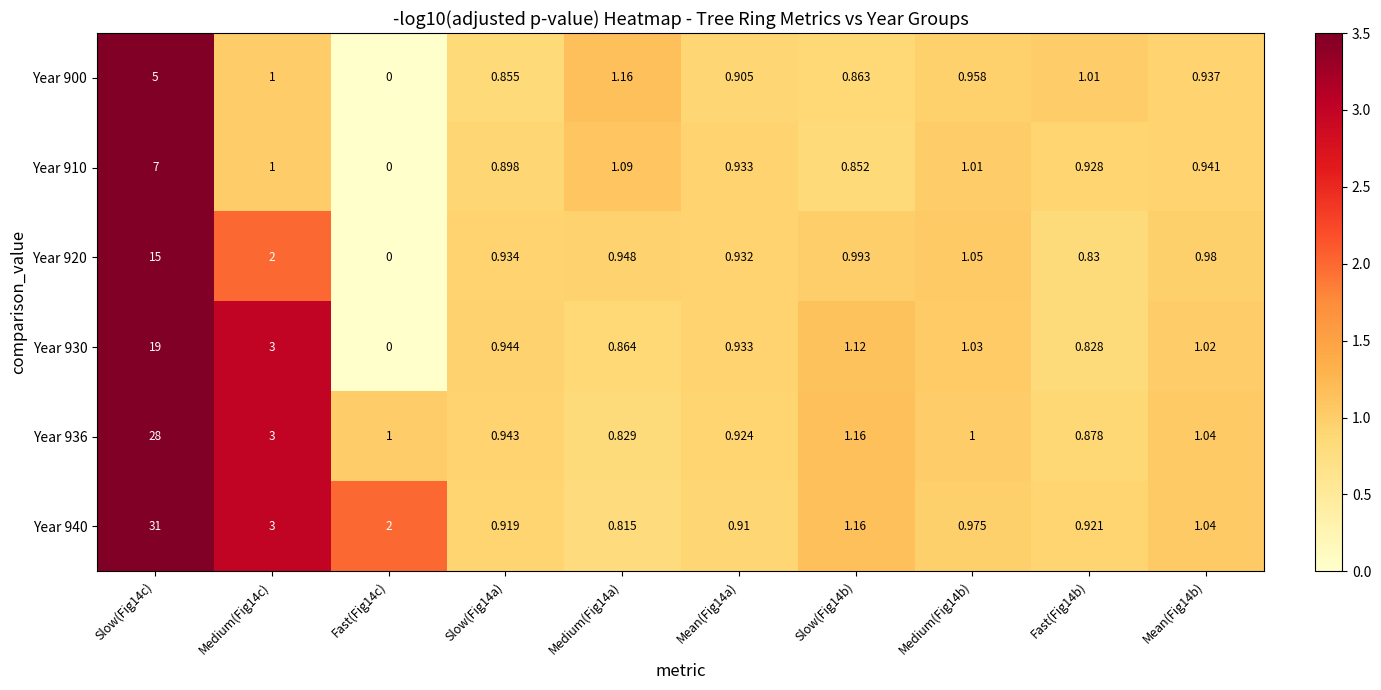

What is the difference between the Year 910 values at Medium(Fig14b) and Slow(Fig14b)?

0.2